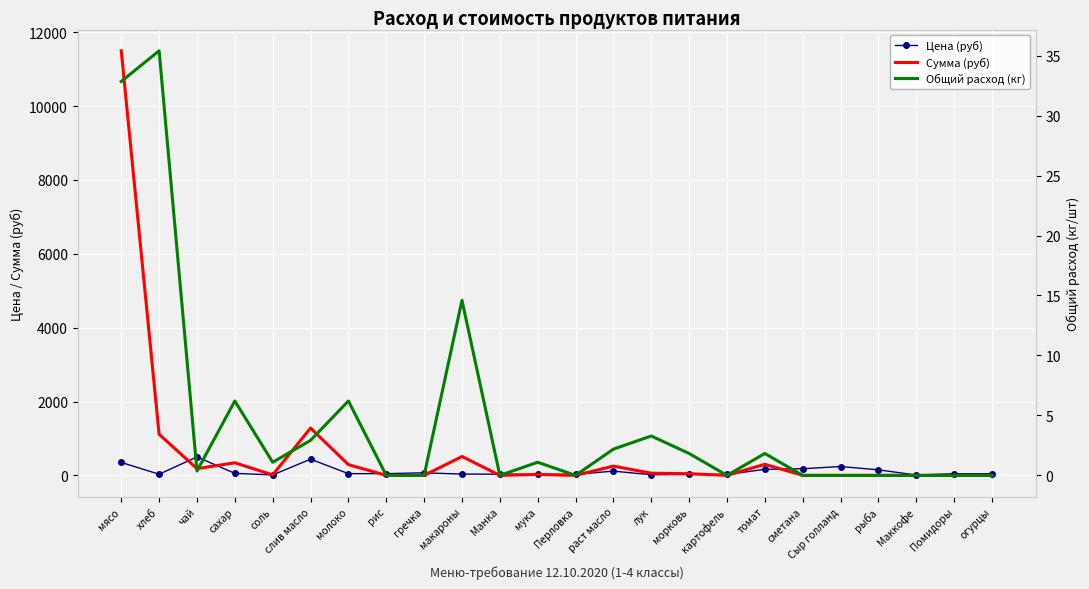

What is the value of the Цена (руб) point at the 19th from the left?

180.0